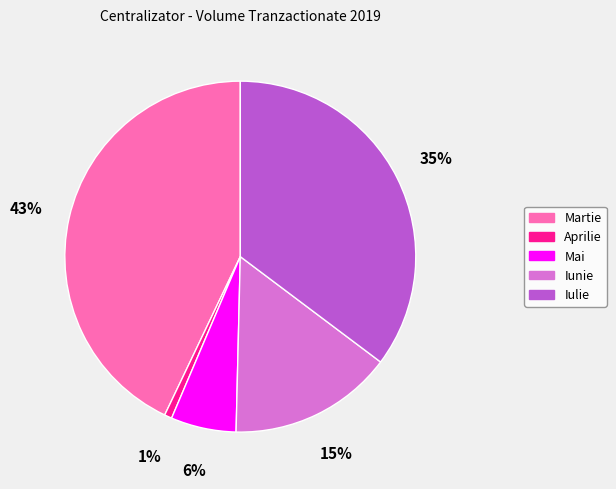

How many slices are in this pie chart?

5